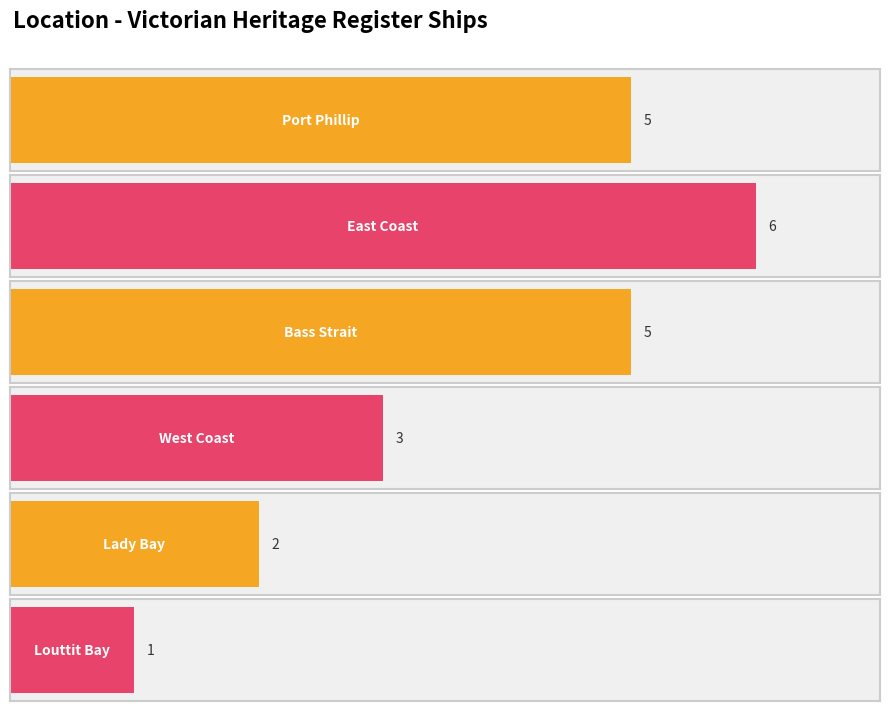

The value at West Coast is 2. True or false?

False